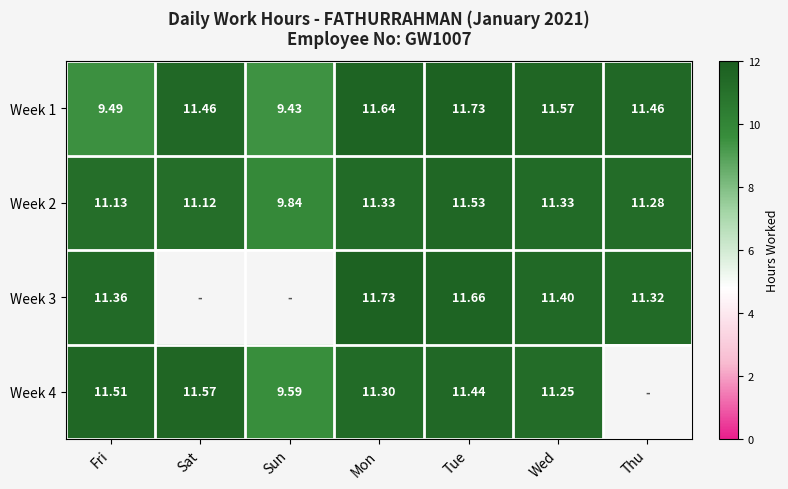

Which has a higher value, Sun or Sat?

Sat